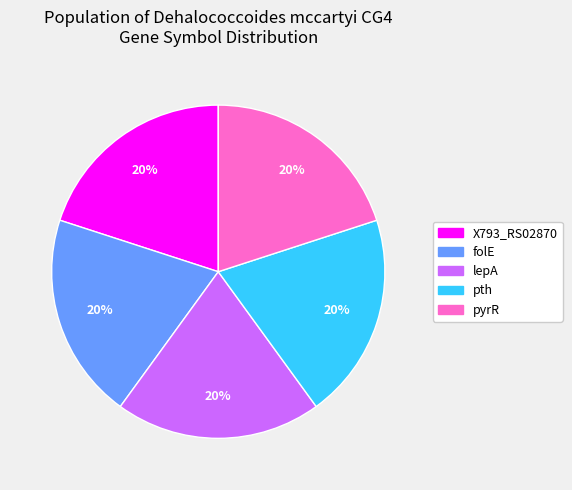

What percentage is the lepA slice, to the nearest percent?

20%